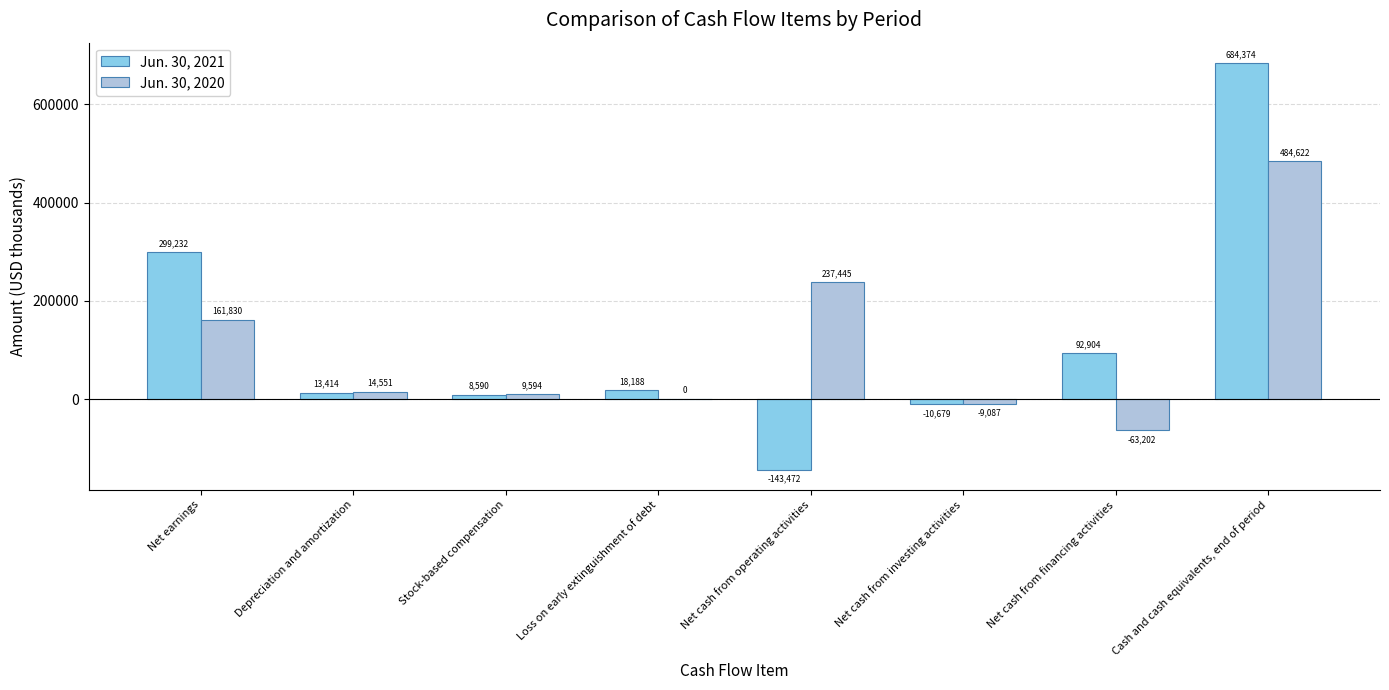

Between Depreciation and amortization and Net cash from operating activities, which series saw the biggest shift?

Jun. 30, 2020